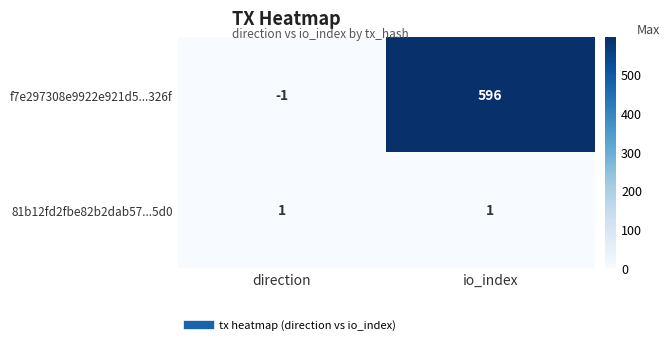

How many categories are shown in the chart?

2